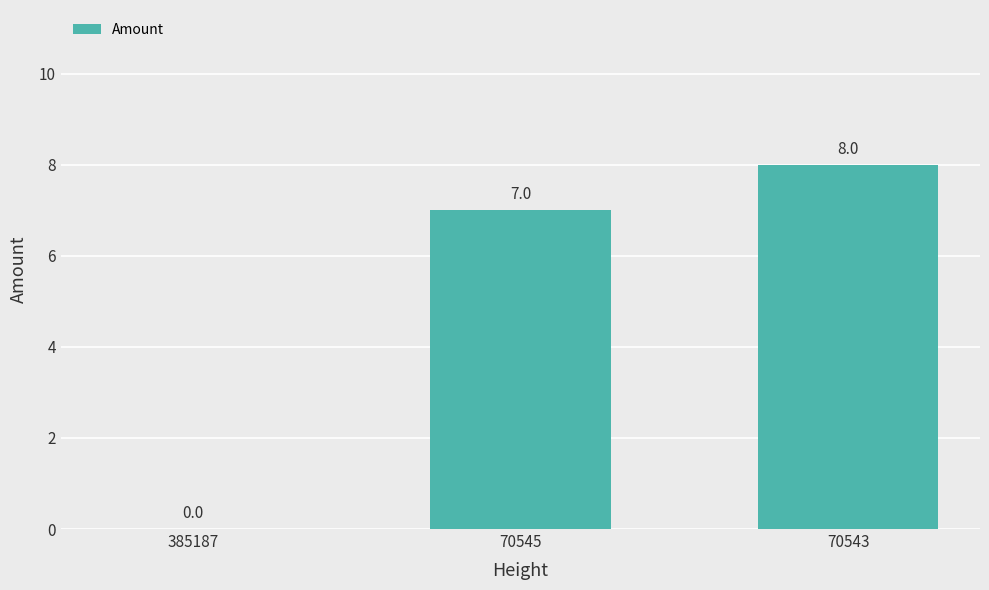

Reading left to right, extract all data points from this chart.

385187=0	70545=7	70543=8